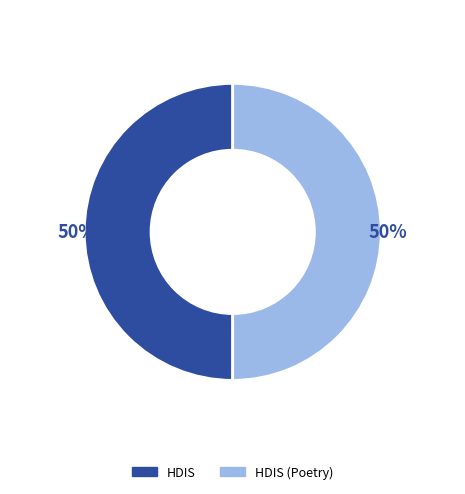

Combined, do HDIS (Poetry) and HDIS account for over 50%?

Yes